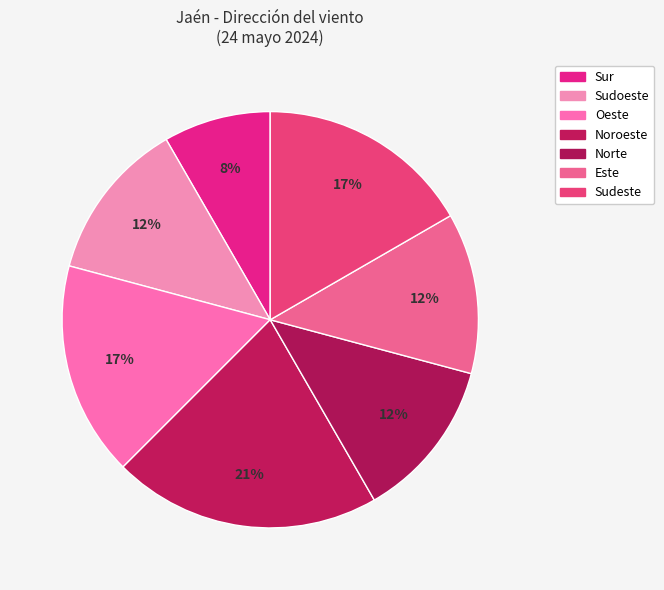

What is the change in value from Noroeste to Norte?

-2